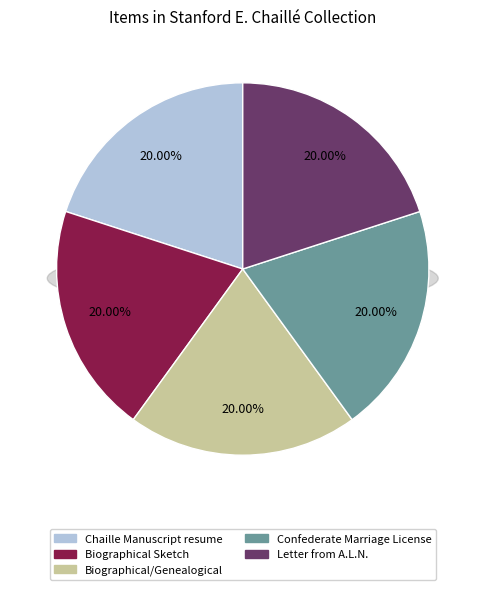

To the nearest percent, what portion does Chaille Manuscript resume represent?

20%